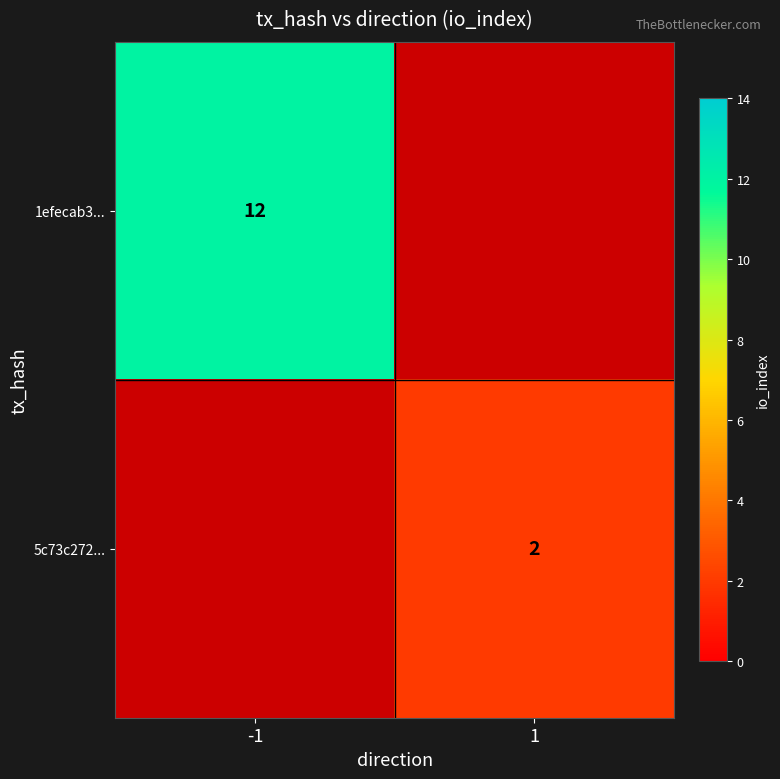

The value of 1efecab3... at -1 is 12. True or false?

True